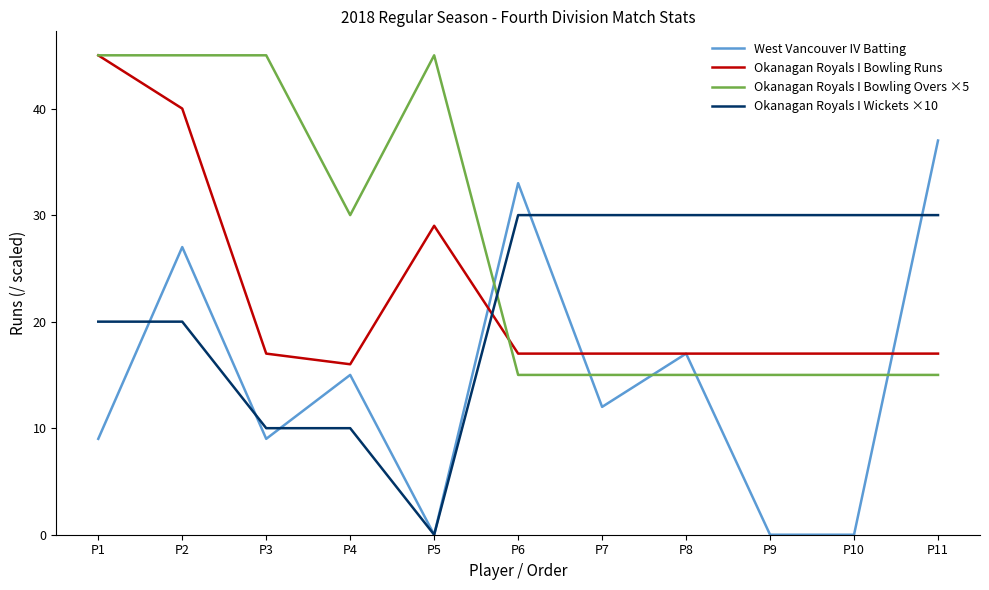

What are all the series names shown in the legend?

West Vancouver IV Batting, Okanagan Royals I Bowling Runs, Okanagan Royals I Bowling Overs ×5, Okanagan Royals I Wickets ×10